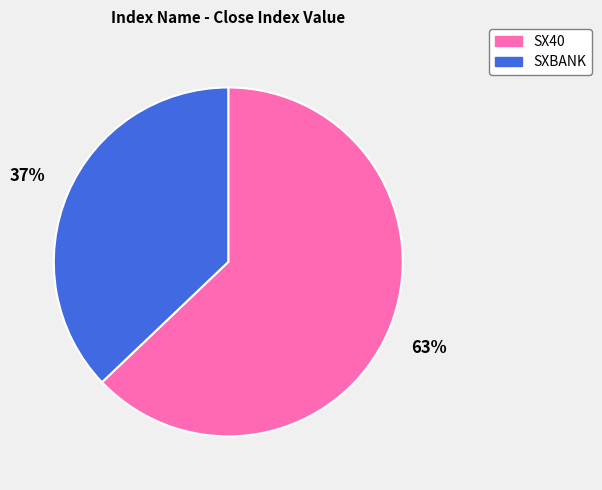

Count the number of slices in the pie.

2